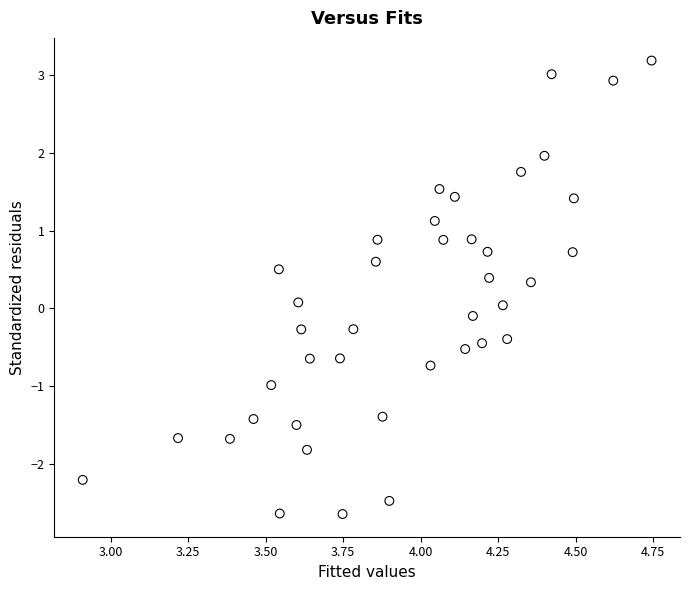

What is the range of X values (max minus min)?

1.8